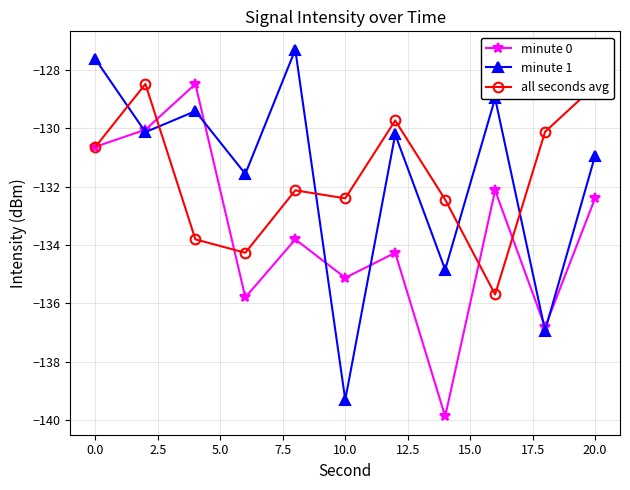

Which series has the widest spread of values?

minute 1